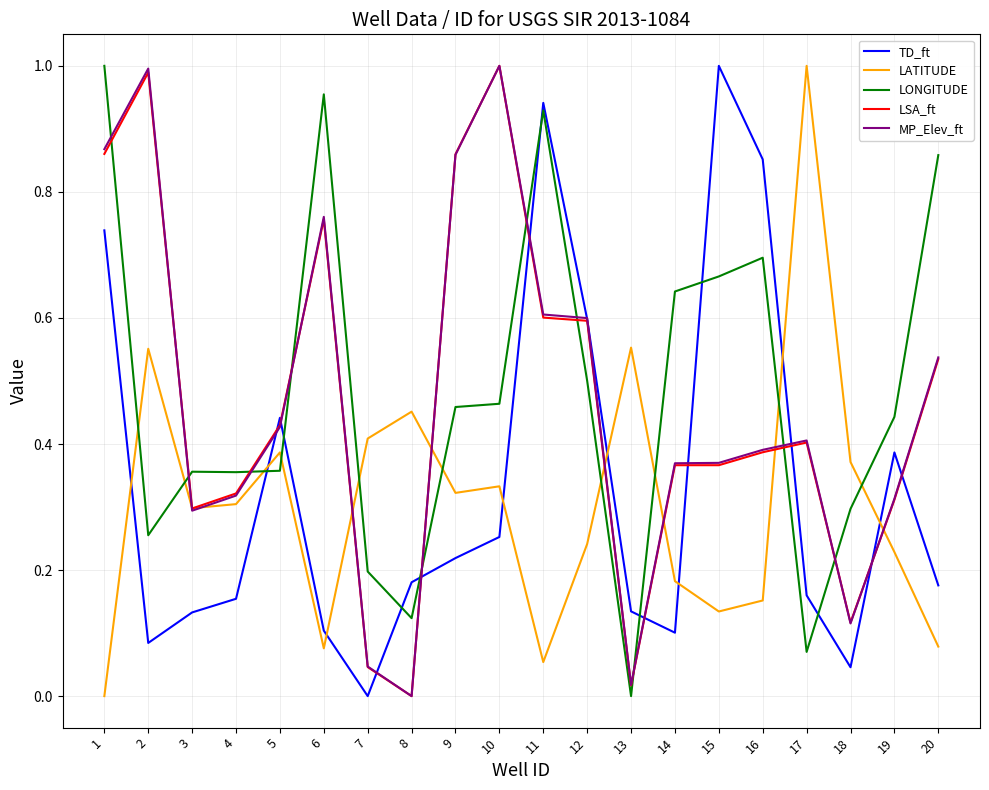

Is the value of TD_ft at 14 greater than the value of LATITUDE at 4?

No